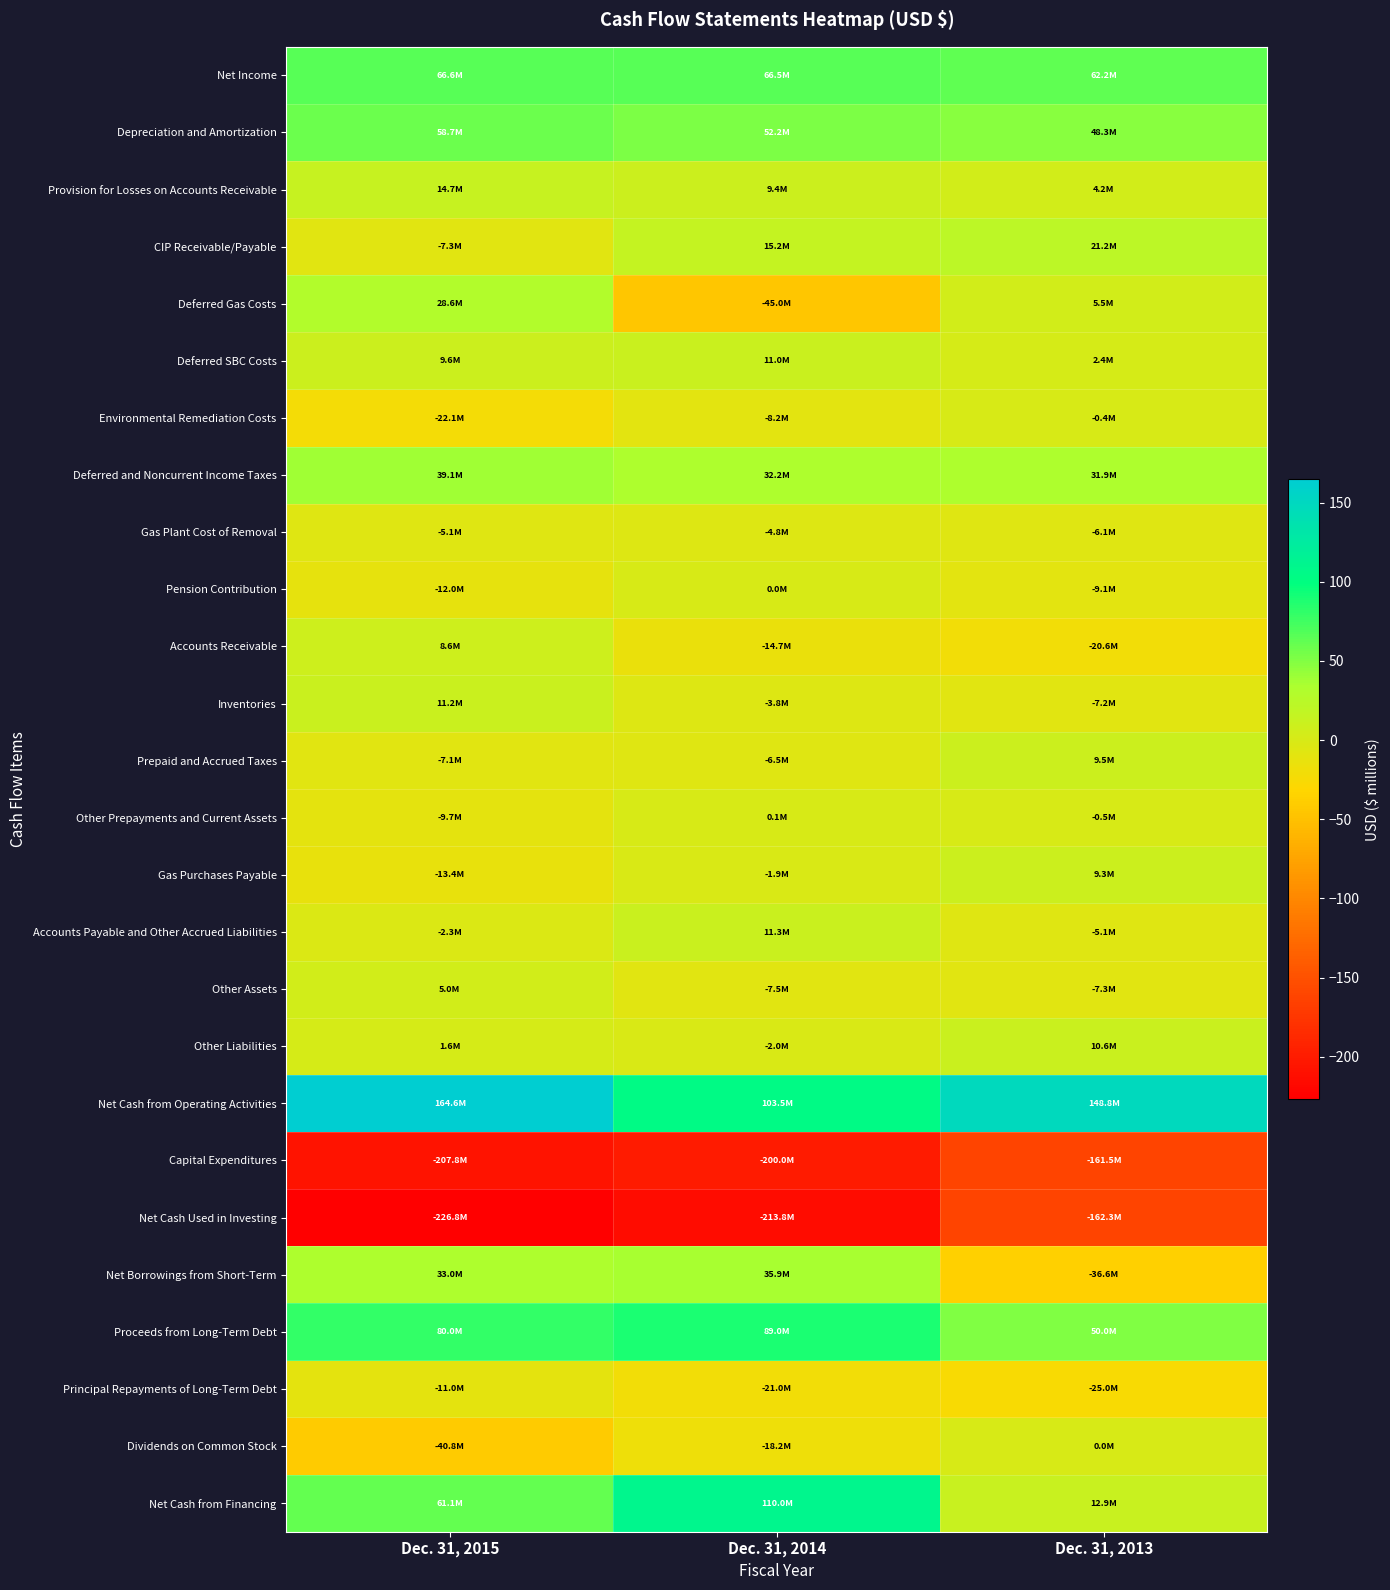

Rank the series by their maximum value, from lowest to highest.

Net Cash Used in Investing, Capital Expenditures, Principal Repayments of Long-Term Debt, Gas Plant Cost of Removal, Environmental Remediation Costs, Pension Contribution, Dividends on Common Stock, Other Prepayments and Current Assets, Other Assets, Accounts Receivable, Gas Purchases Payable, Prepaid and Accrued Taxes, Other Liabilities, Deferred SBC Costs, Inventories, Accounts Payable and Other Accrued Liabilities, Provision for Losses on Accounts Receivable, CIP Receivable/Payable, Deferred Gas Costs, Net Borrowings from Short-Term, Deferred and Noncurrent Income Taxes, Depreciation and Amortization, Net Income, Proceeds from Long-Term Debt, Net Cash from Financing, Net Cash from Operating Activities